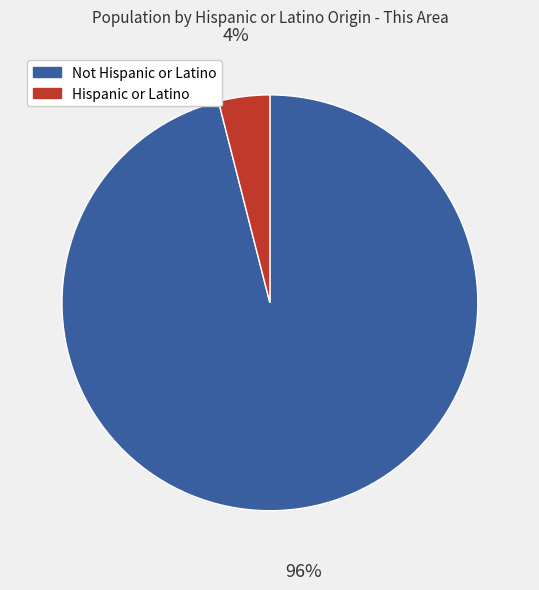

Which has a higher value, Not Hispanic or Latino or Hispanic or Latino?

Not Hispanic or Latino